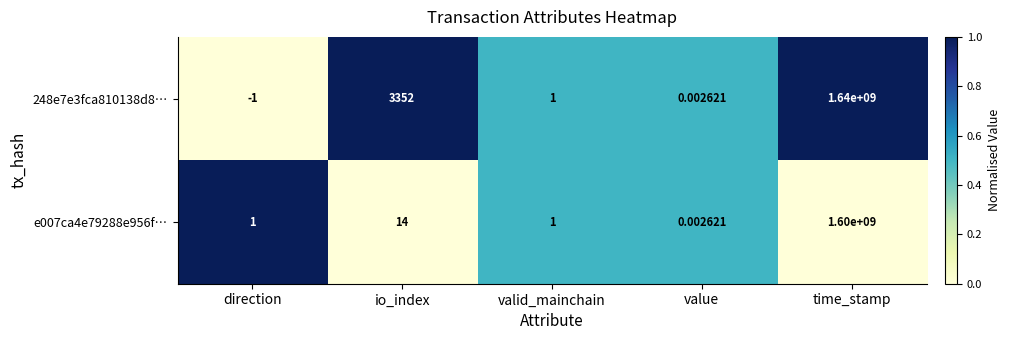

At which label does 248e7e3fca810138d8… first exceed 1?

io_index